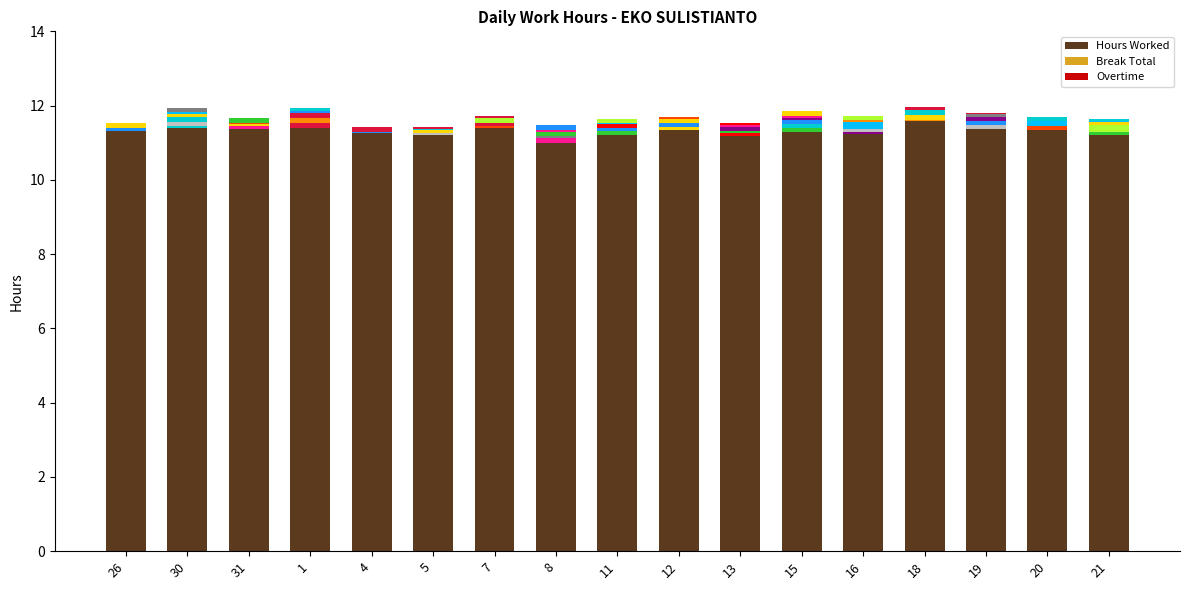

What is the difference between the maximum and minimum values in the Hours Worked series?

0.6